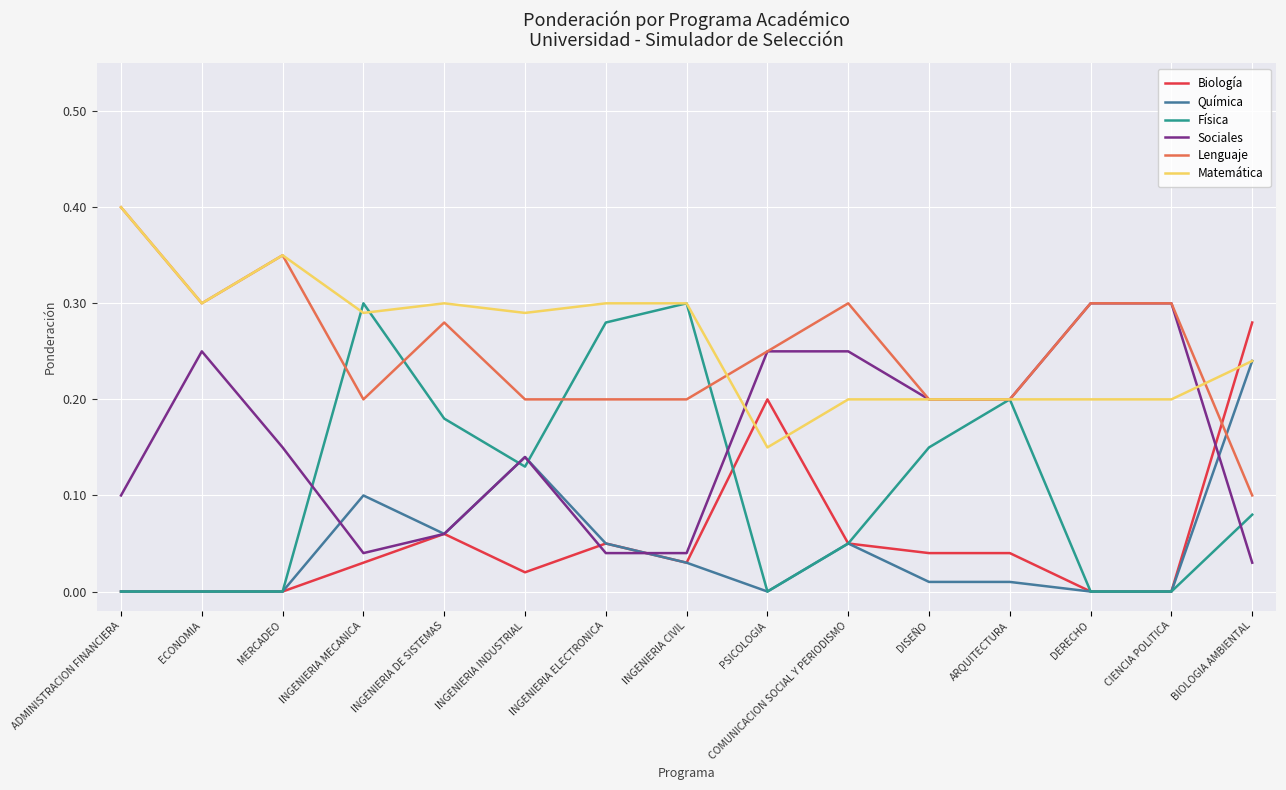

Which series ends up on top after the final intersection of Biología and Lenguaje?

Biología